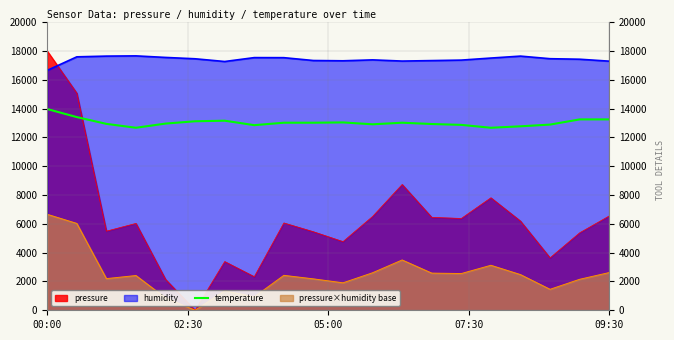

How many data points are less than 13020?

10